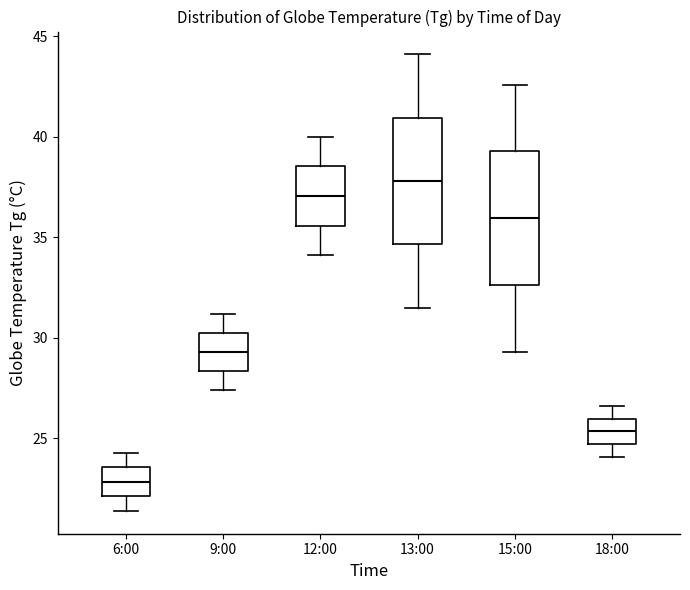

Where is the upper edge of the box for 18:00 on the y-axis? The values are not printed on the chart, so give them approximately, as read against the axis.

26.0